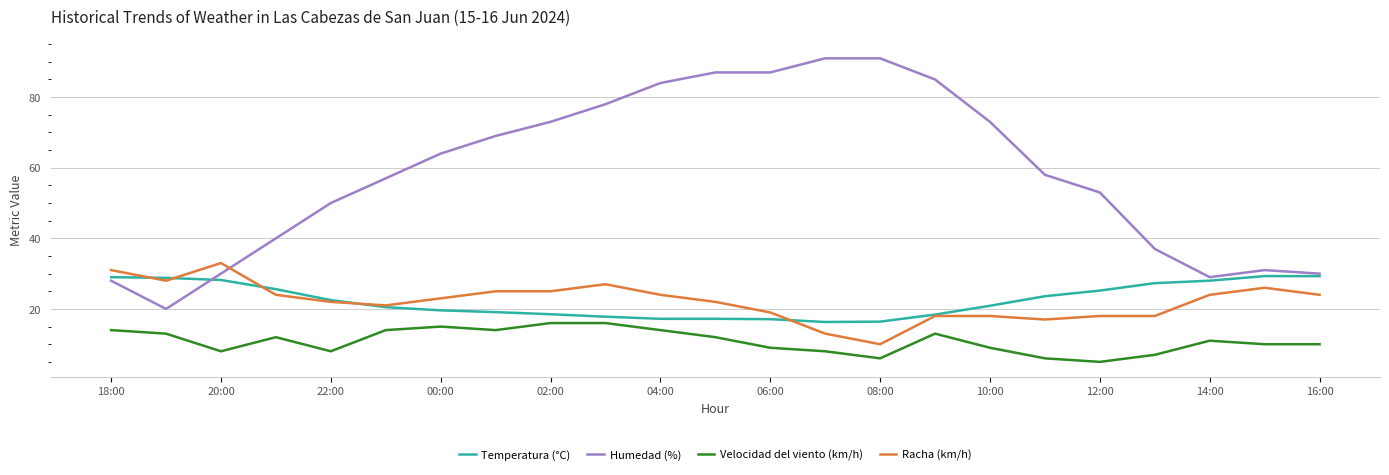

What is the lowest value of the Humedad (%) series?

20.0